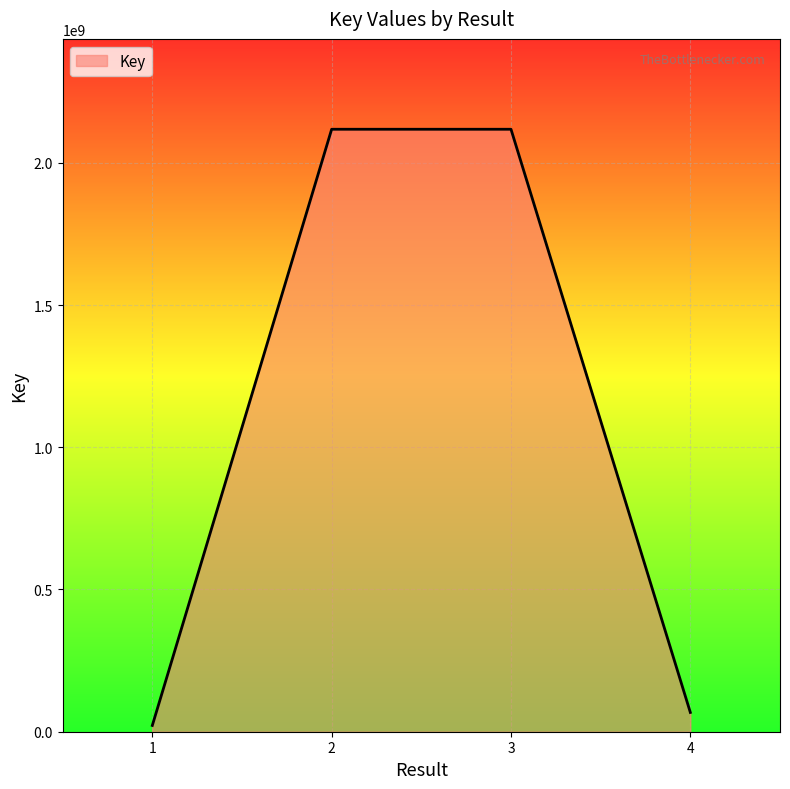

What value does the data have at 3, to the nearest 50?

2117862950